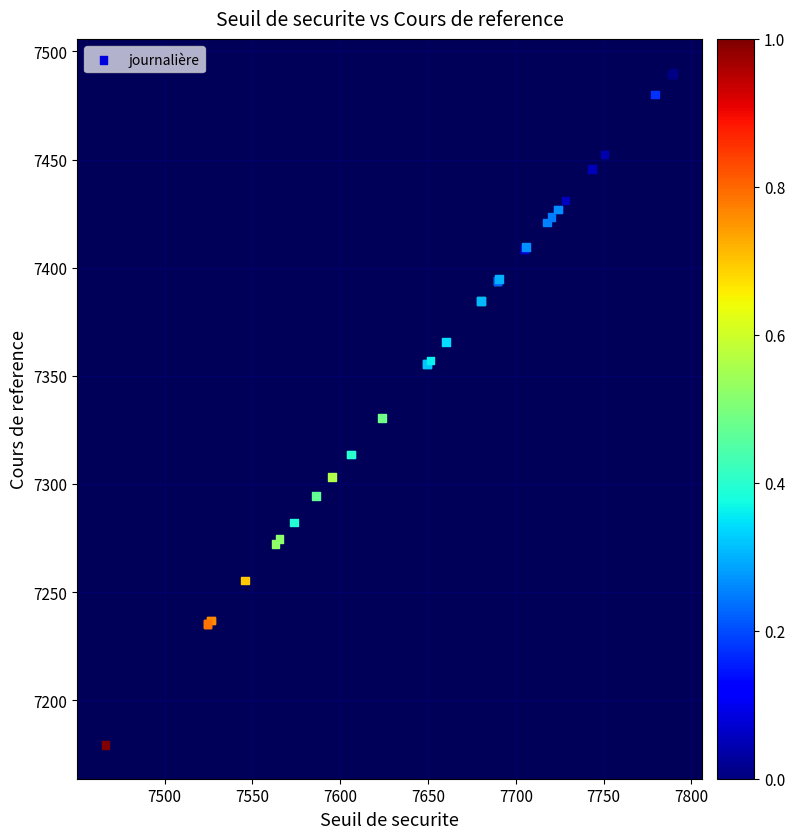

What Y value in the scatter plot is closest to 7334?

7330.5